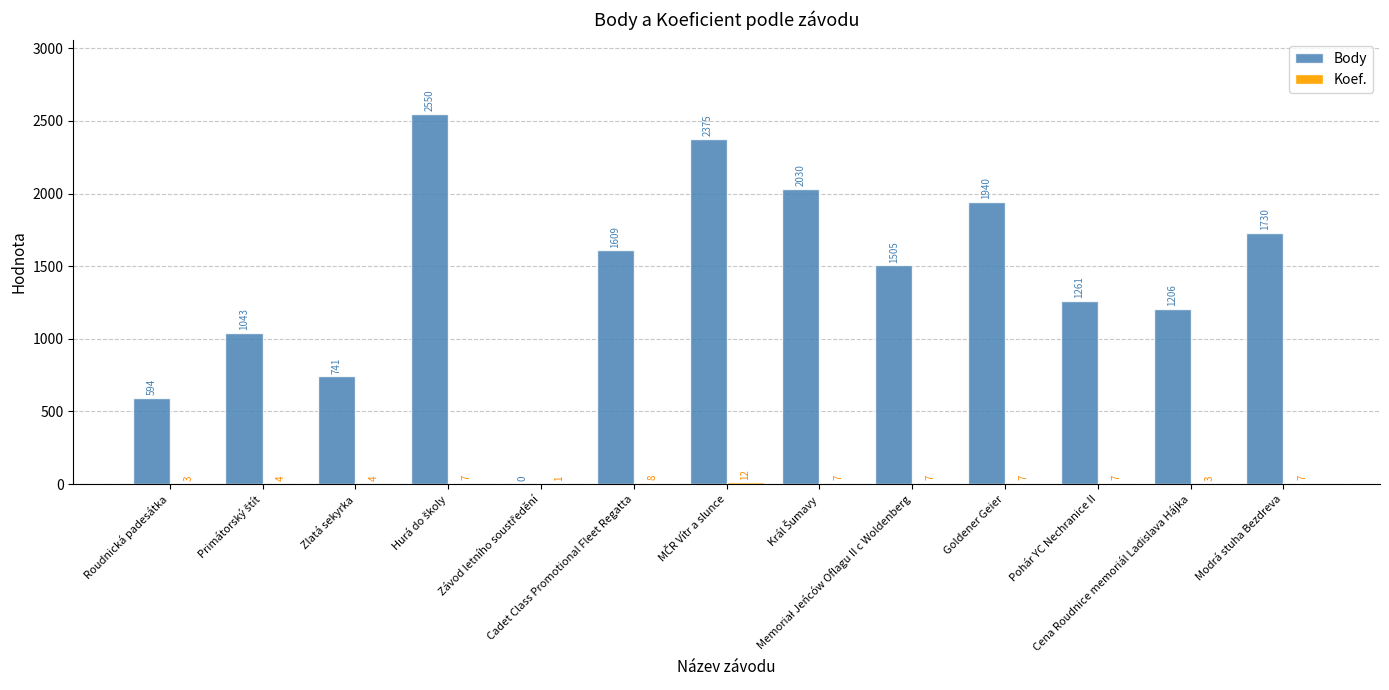

Read the Body value at Modrá stuha Bezdreva.

1730